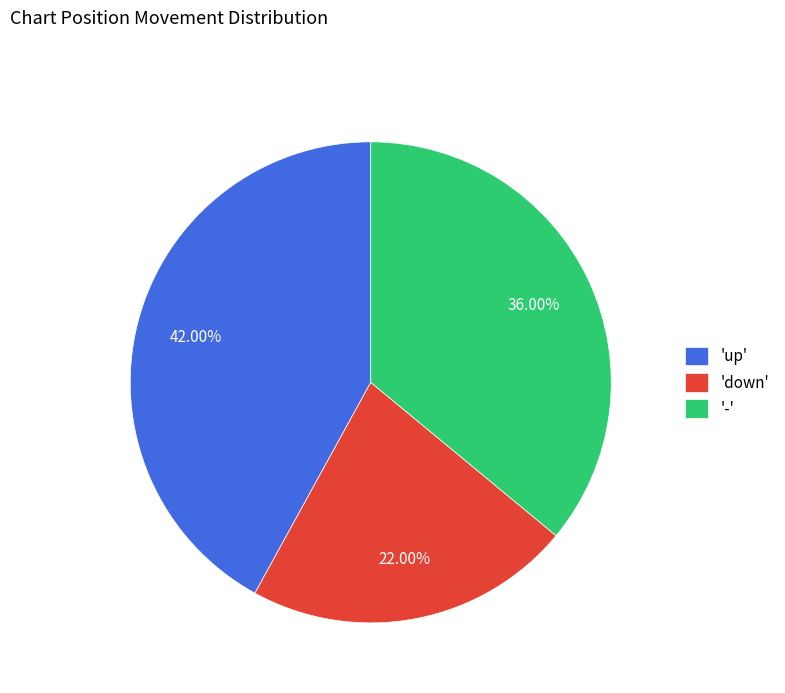

Which slice is the smallest?

'down'